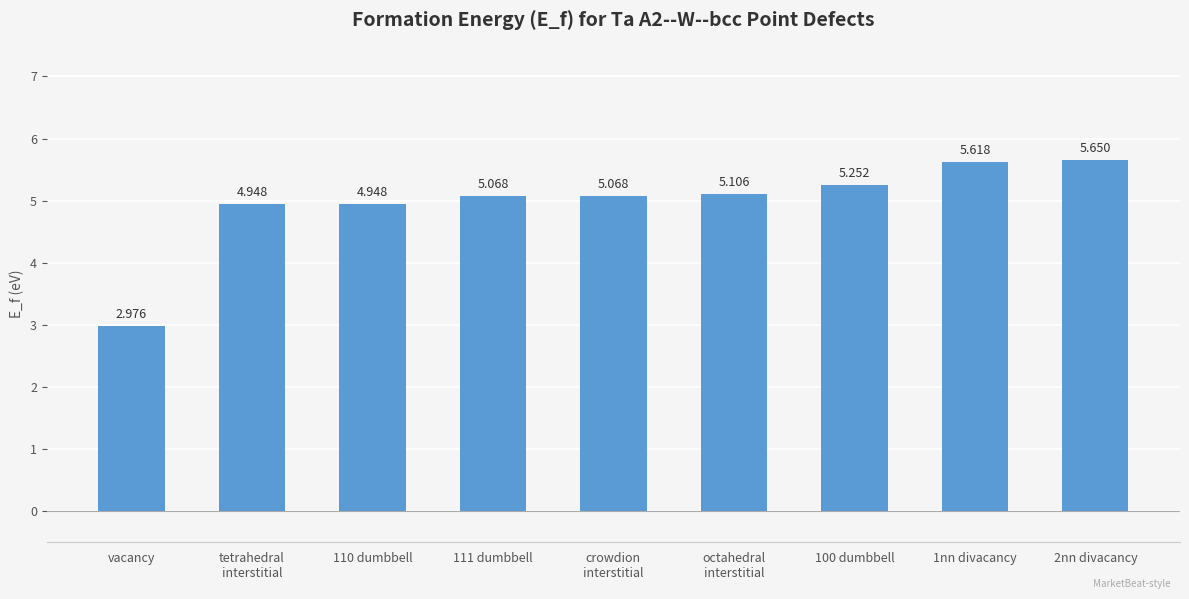

At which category does the chart reach its minimum across all series?

vacancy